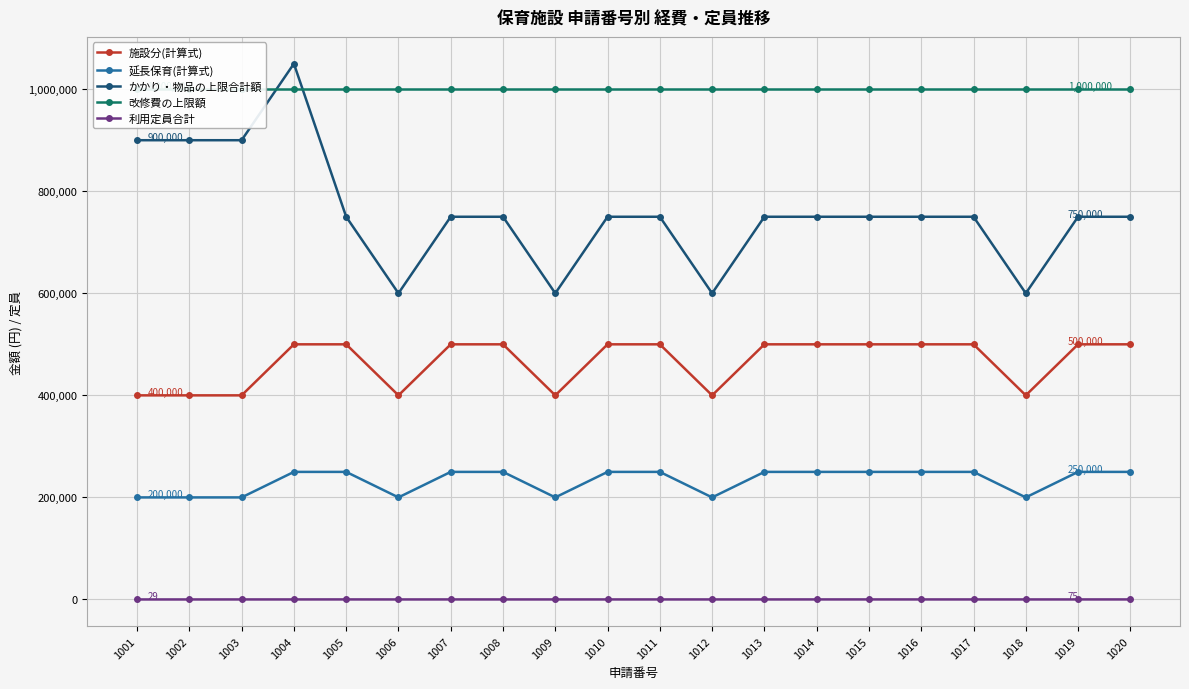

What is the value of the 改修費の上限額 point at the 7th from the left?

1000000